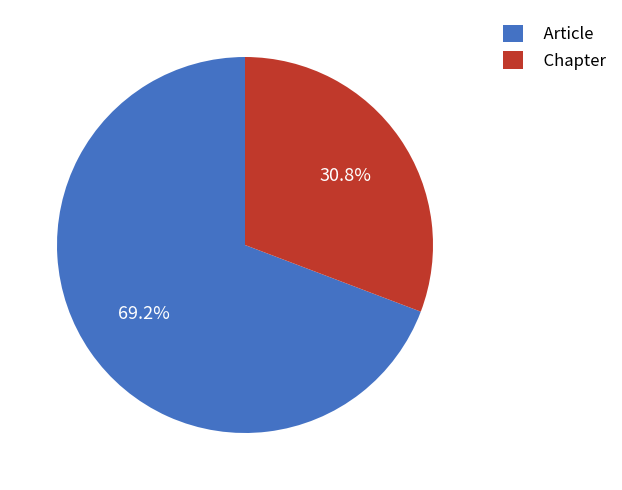

To the nearest percent, what portion does Article represent?

69%